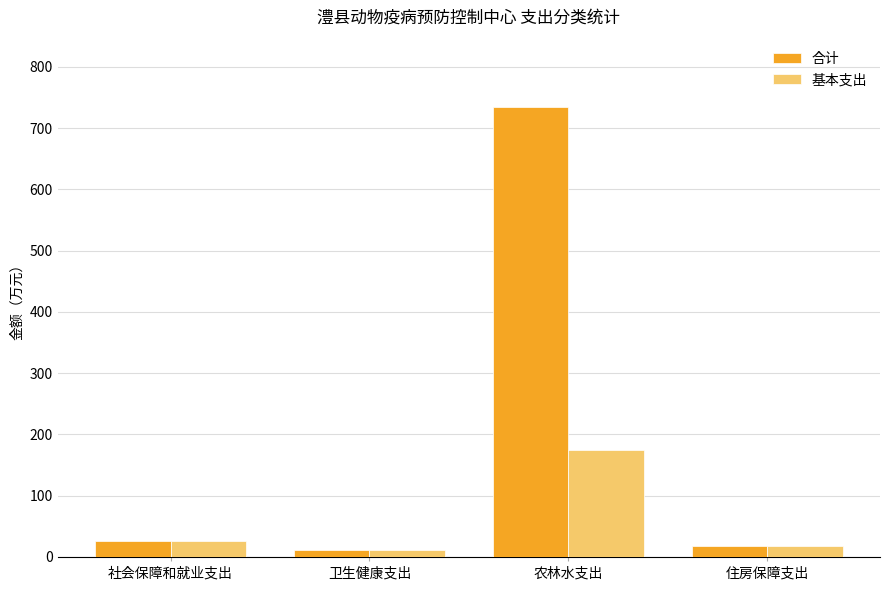

Rank the series by their average value, from highest to lowest.

合计, 基本支出